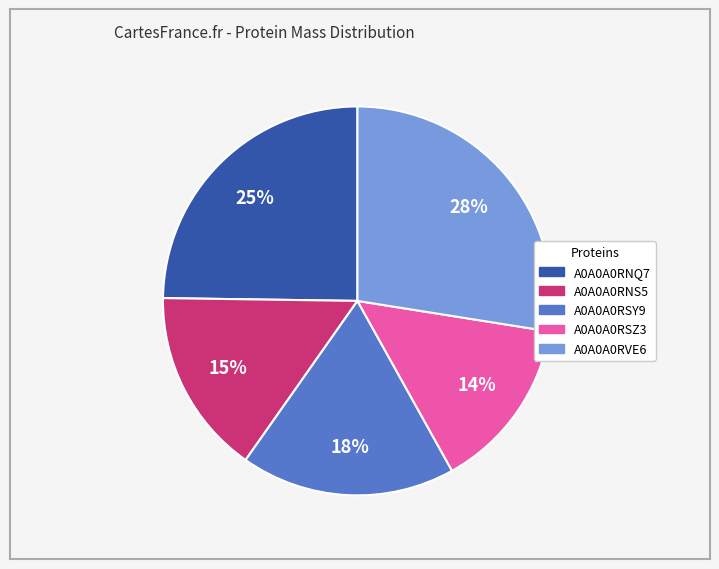

The A0A0A0RSZ3 slice represents 29% of the pie. True or false?

False